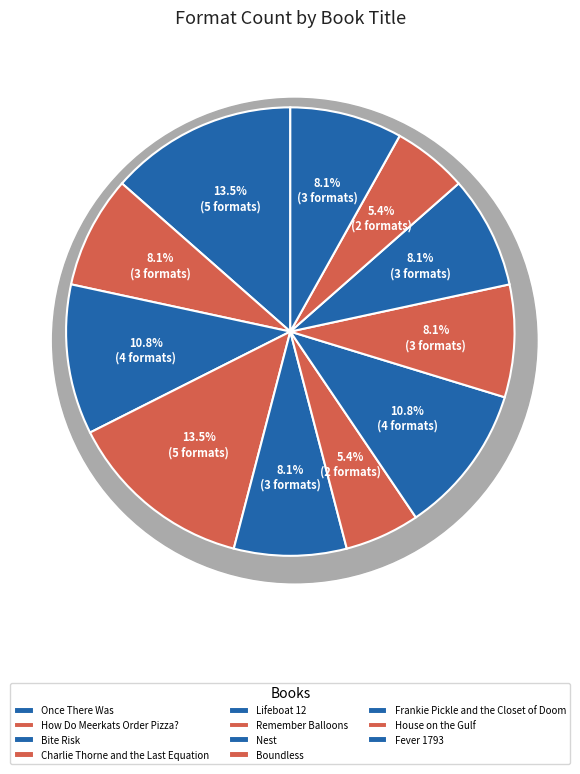

To the nearest percent, what is the average slice percentage?

9%